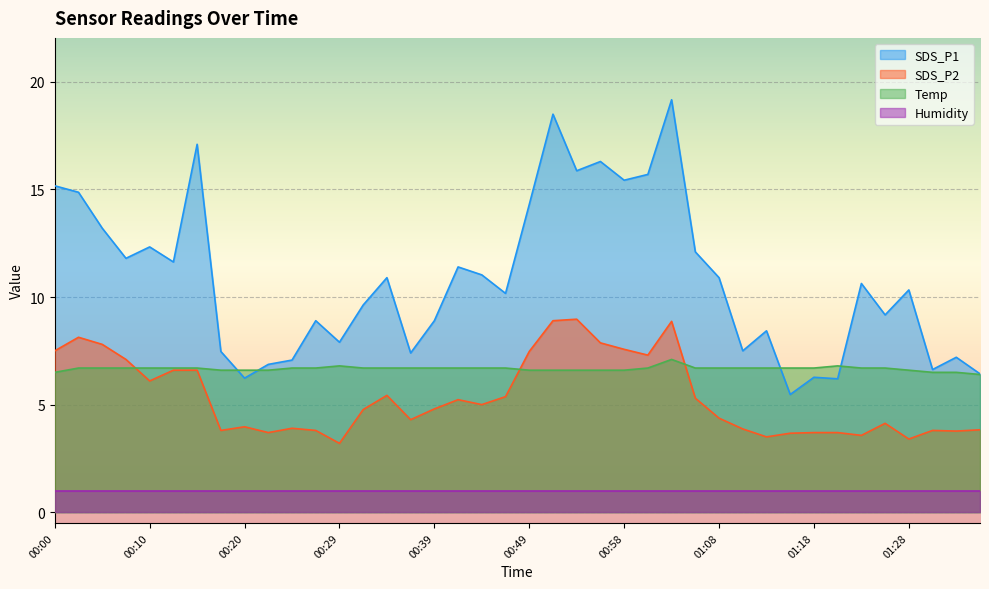

True or false: SDS_P2 has a value of 3.9 at 00:24.

True